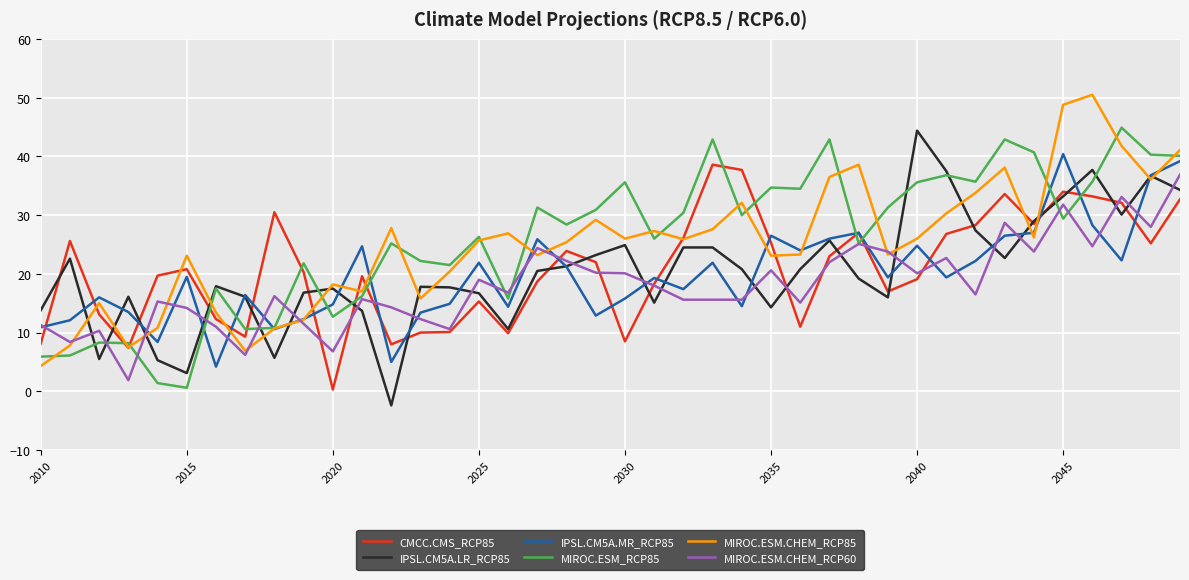

What is the maximum value for MIROC.ESM_RCP85?

44.9